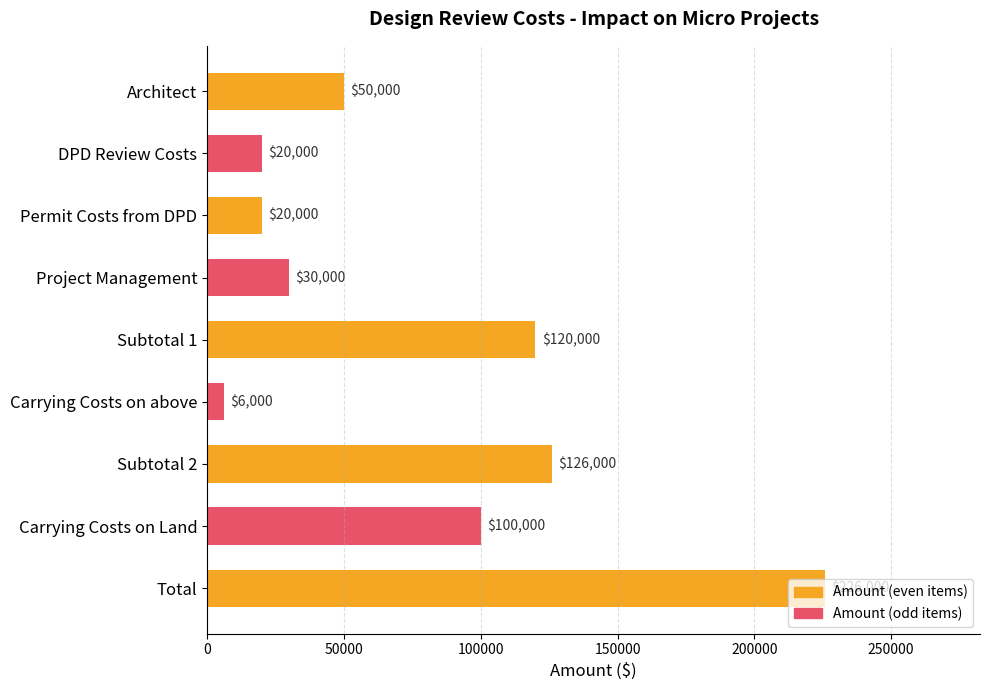

What is the difference between the second highest and second lowest values?

106000